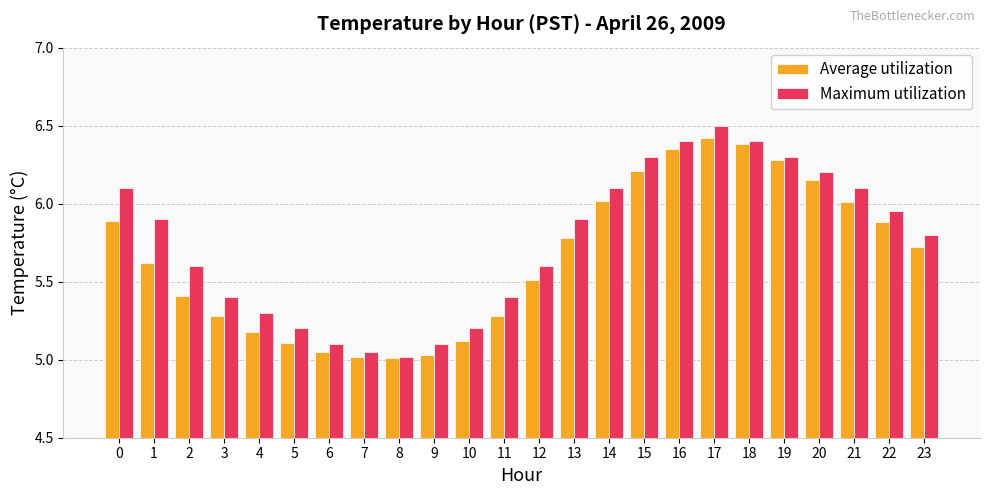

What is the difference between the maximum and minimum values in the Maximum utilization series?

1.5